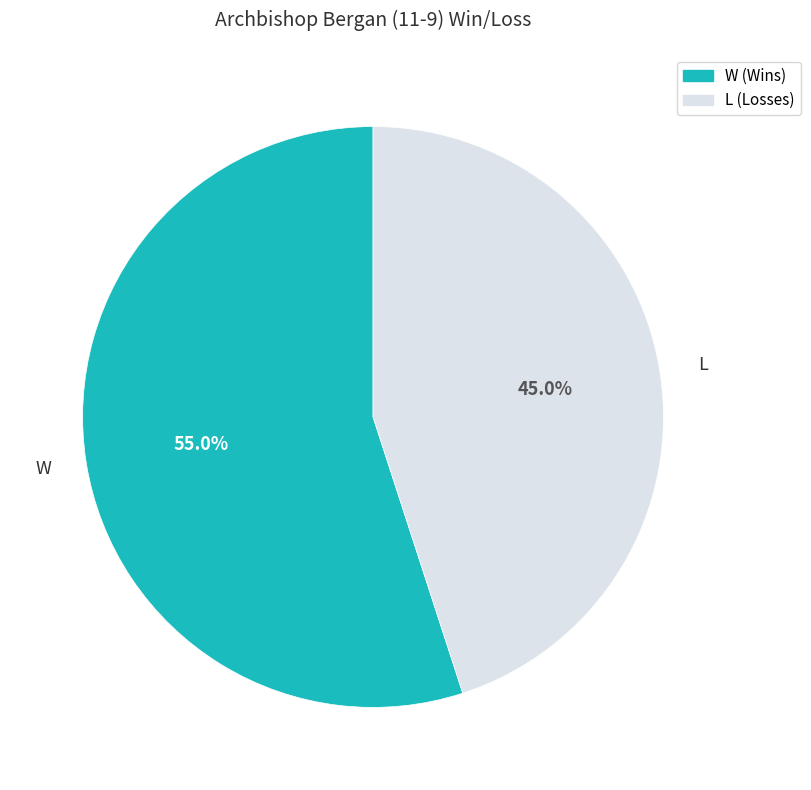

What is the largest slice in the pie chart?

W